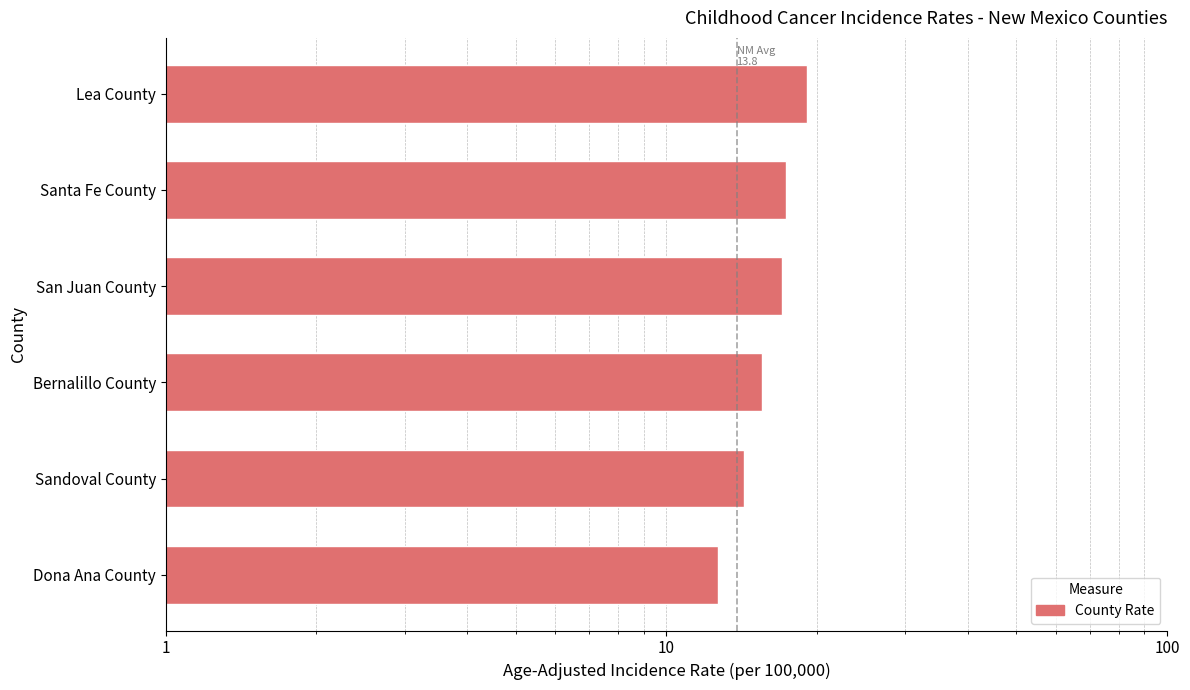

Count the number of values greater than 17.

2